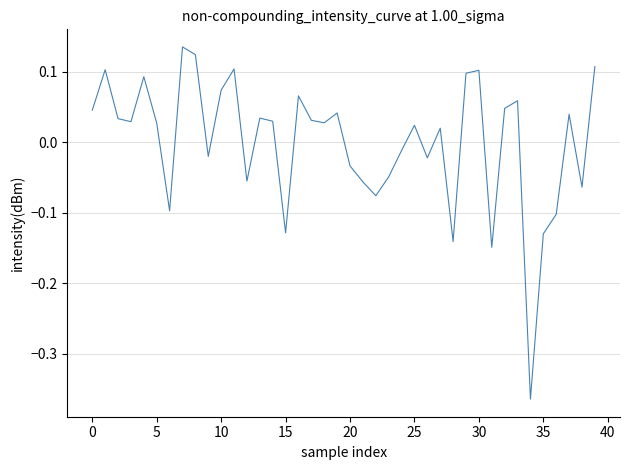

How many lines are shown in the chart?

1